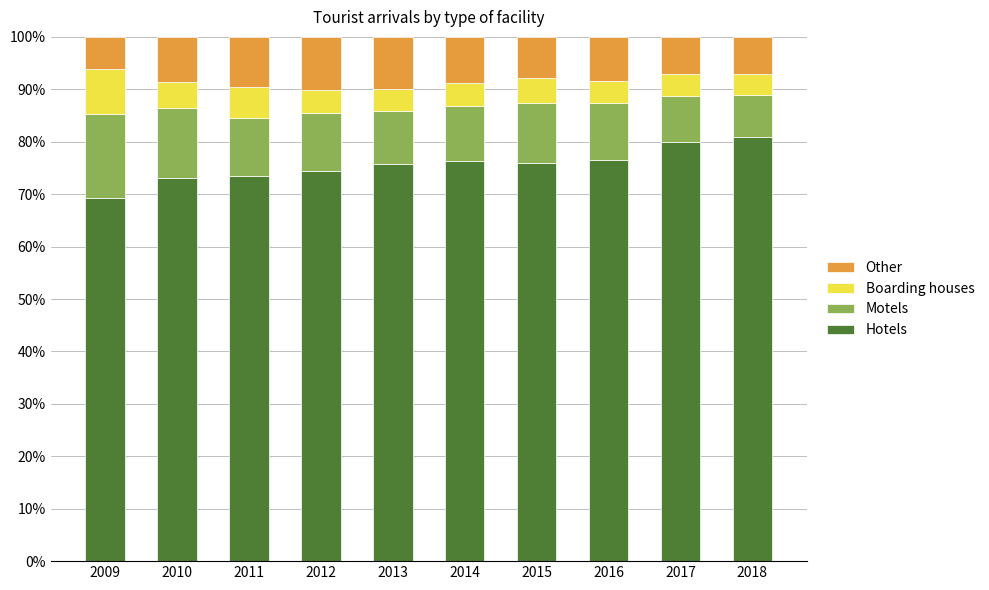

What is the difference between the second highest and minimum values in the Hotels series?

10.7